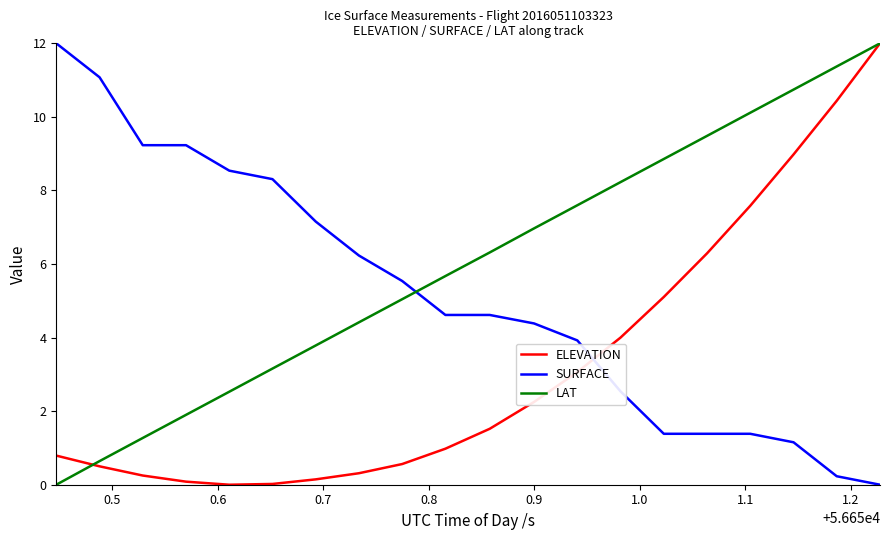

How many times do ELEVATION and SURFACE cross each other?

1